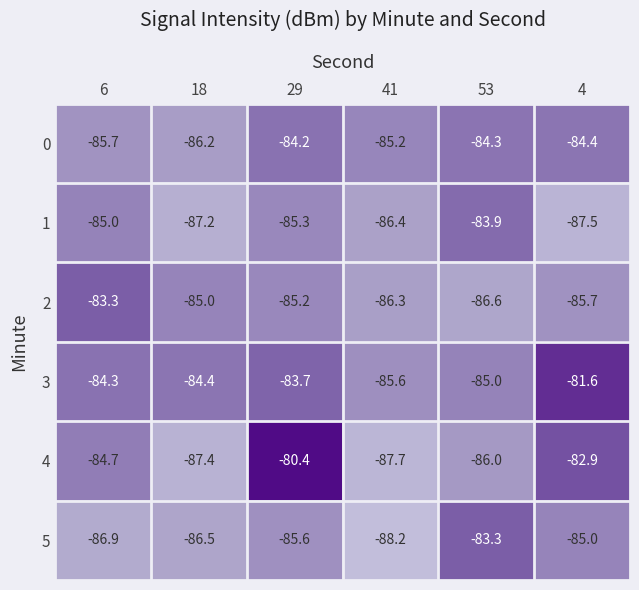

What is the sum of all 2 values?

-512.1